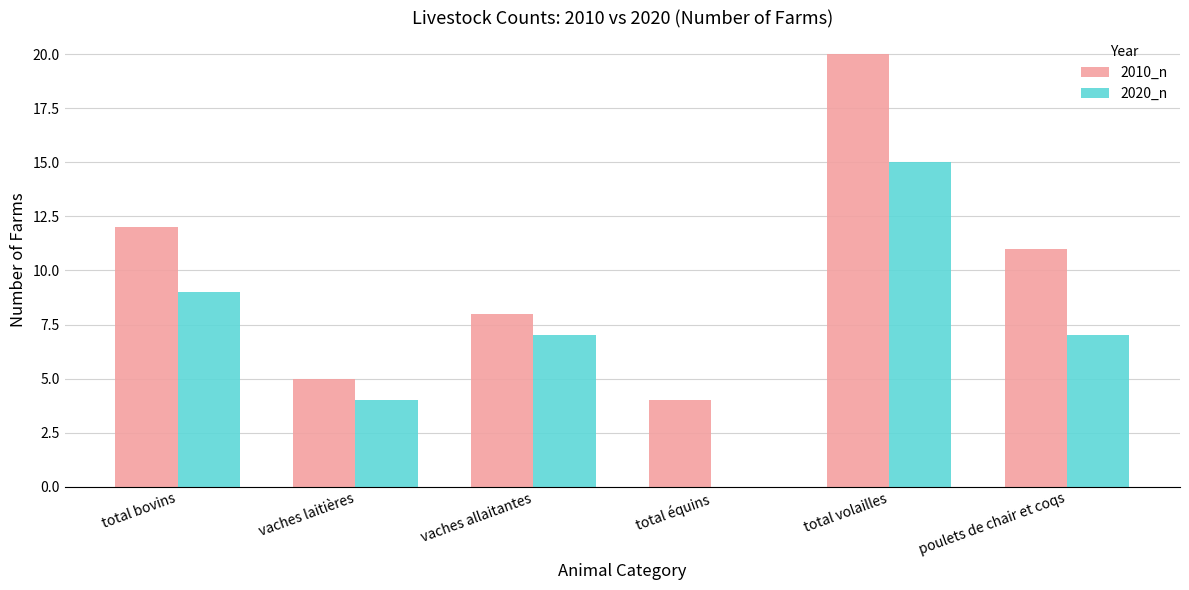

What is the sum of all 2010_n values?

60